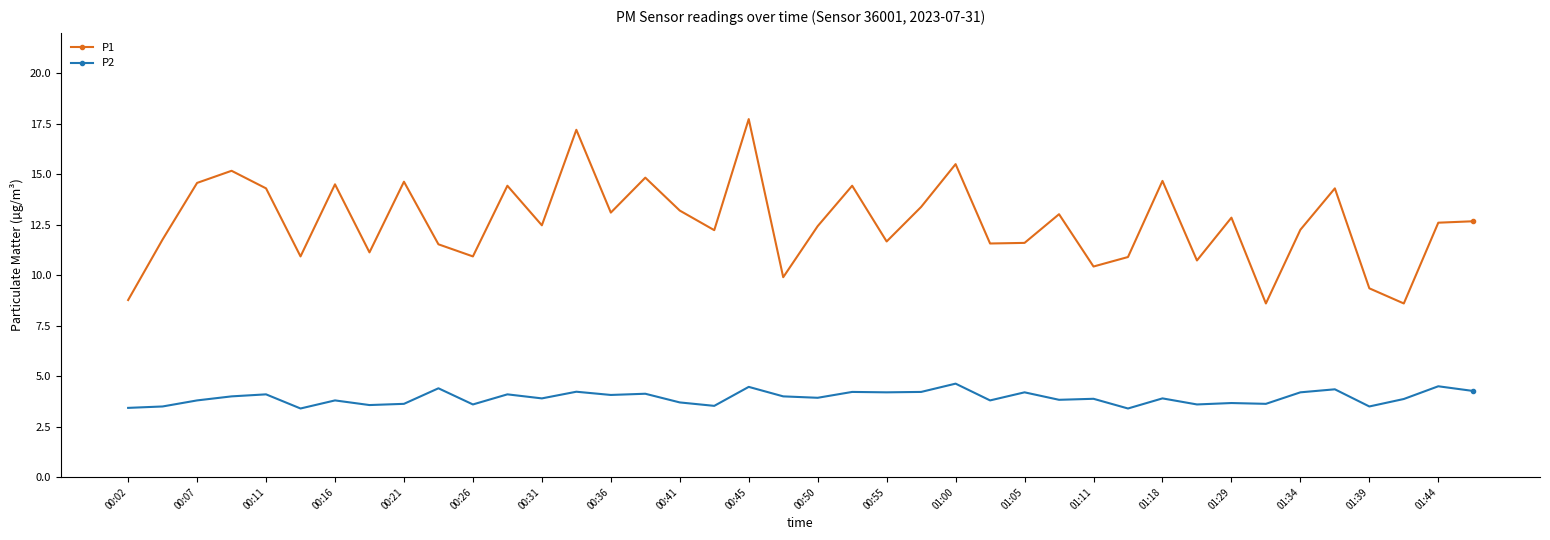

Which series has the largest range (max minus min)?

P1